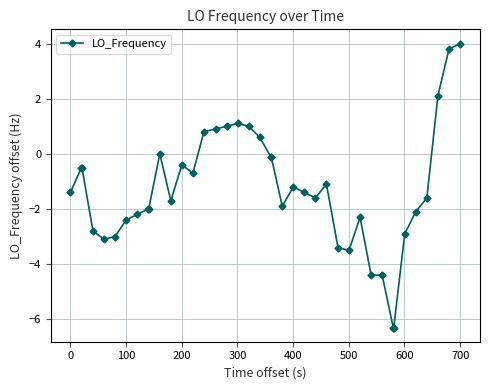

What is the value of the 6th point from the left?

-3.0